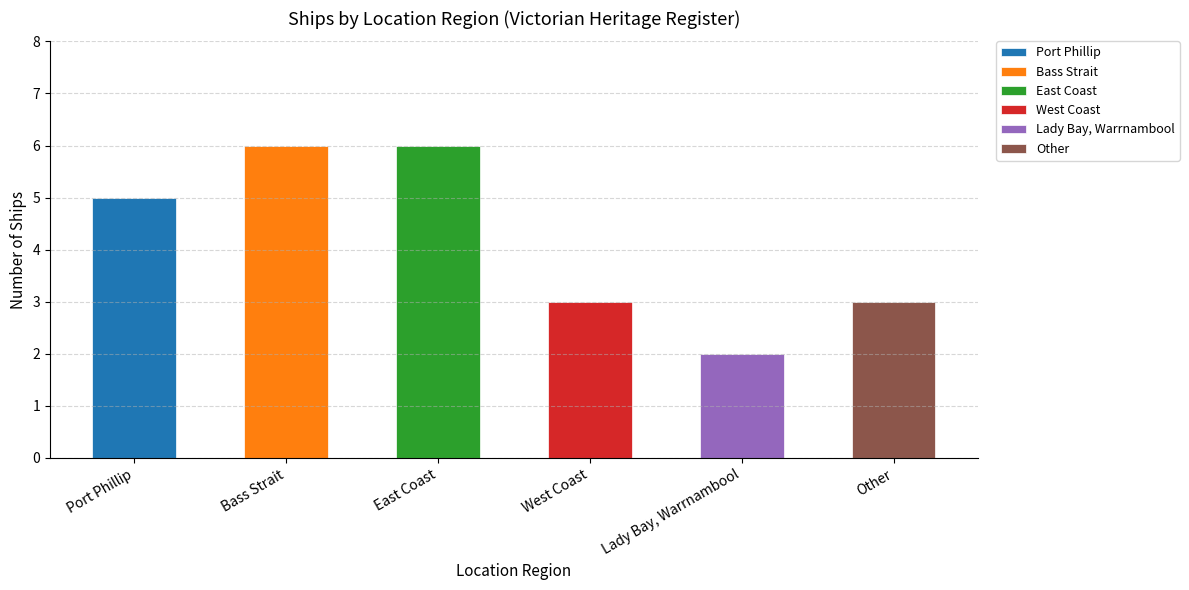

Reading left to right, list all the values displayed in this chart.

5	6	6	3	2	3